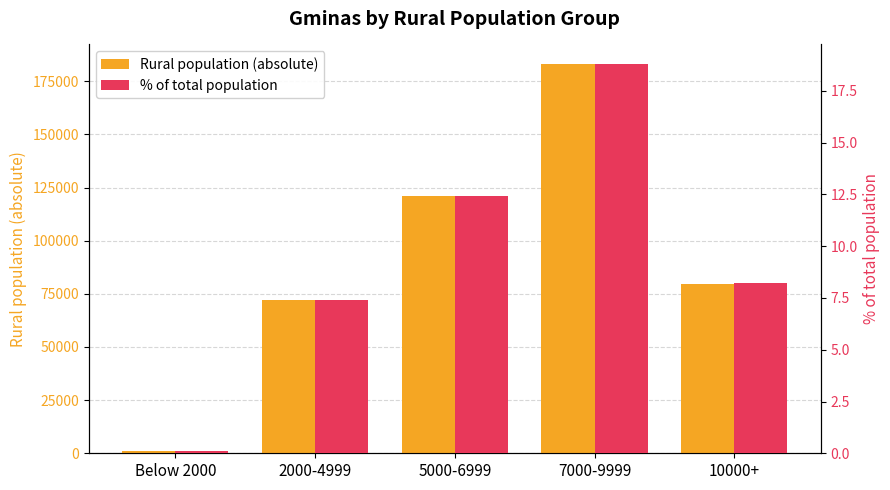

List the series in order of their overall mean, highest first.

Rural population (absolute), % of total population